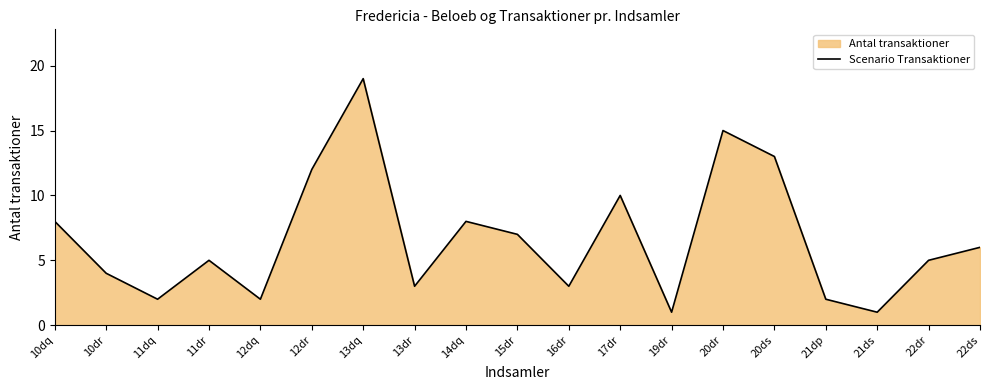

Rank the categories by value from lowest to highest.

19dr, 21ds, 11dq, 12dq, 21dp, 13dr, 16dr, 10dr, 11dr, 22dr, 22ds, 15dr, 10dq, 14dq, 17dr, 12dr, 20ds, 20dr, 13dq